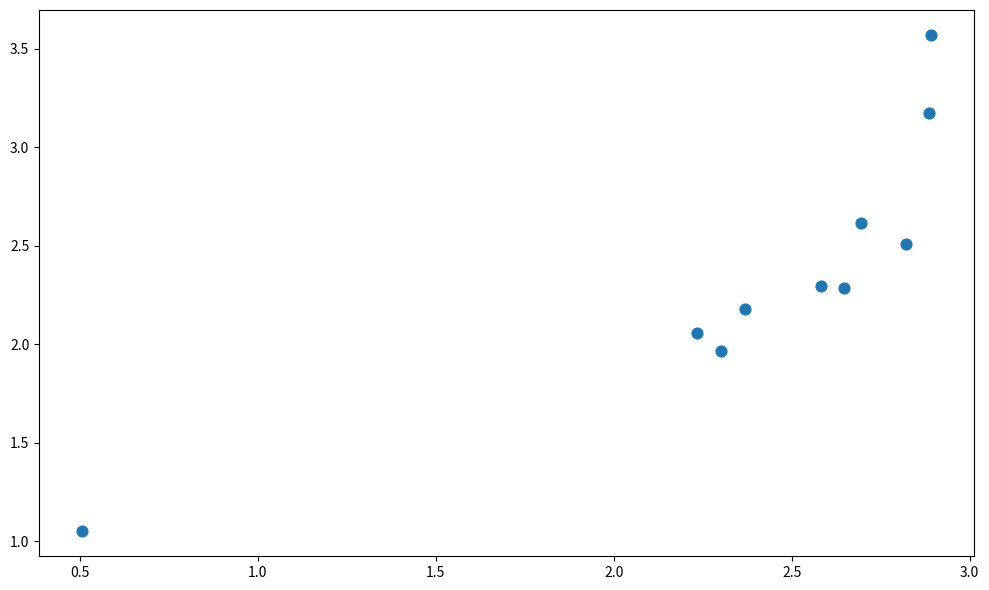

What is the average X value?

2.4